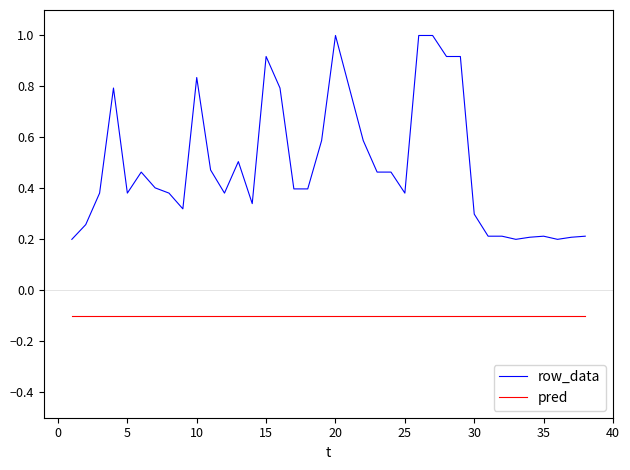

True or false: row_data and pred intersect in this chart.

False